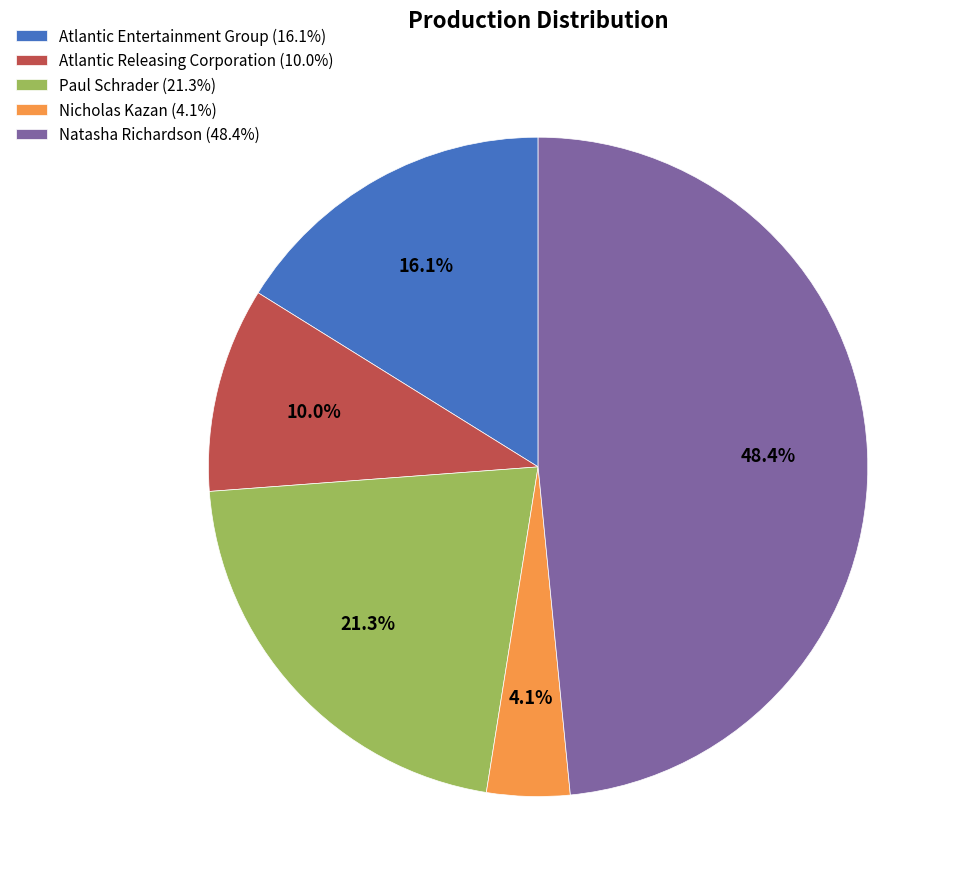

What percentage is NOT represented by Natasha Richardson?

51.6%